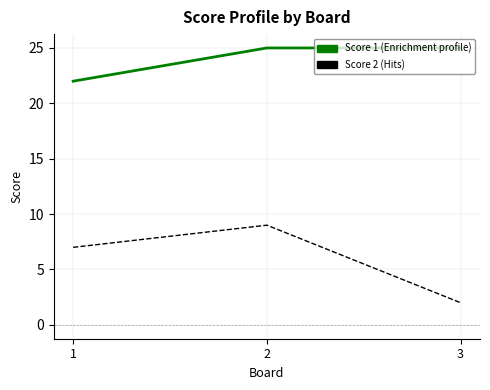

Which label corresponds to the smallest value in the chart?

3